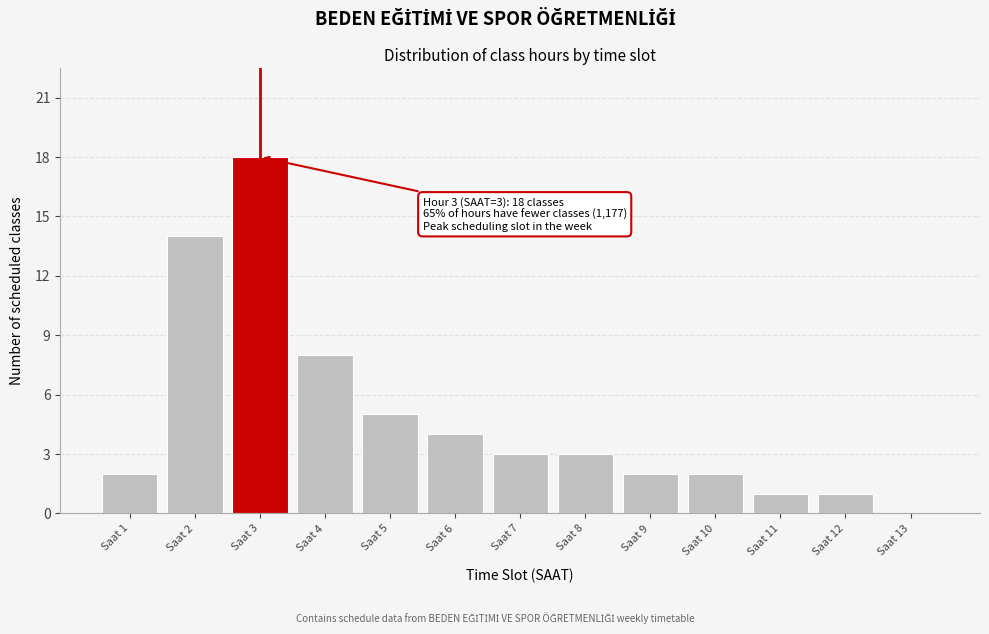

Reading left to right, list all the values displayed in this chart.

Saat 1=2	Saat 2=14	Saat 3=18	Saat 4=8	Saat 5=5	Saat 6=4	Saat 7=3	Saat 8=3	Saat 9=2	Saat 10=2	Saat 11=1	Saat 12=1	Saat 13=0